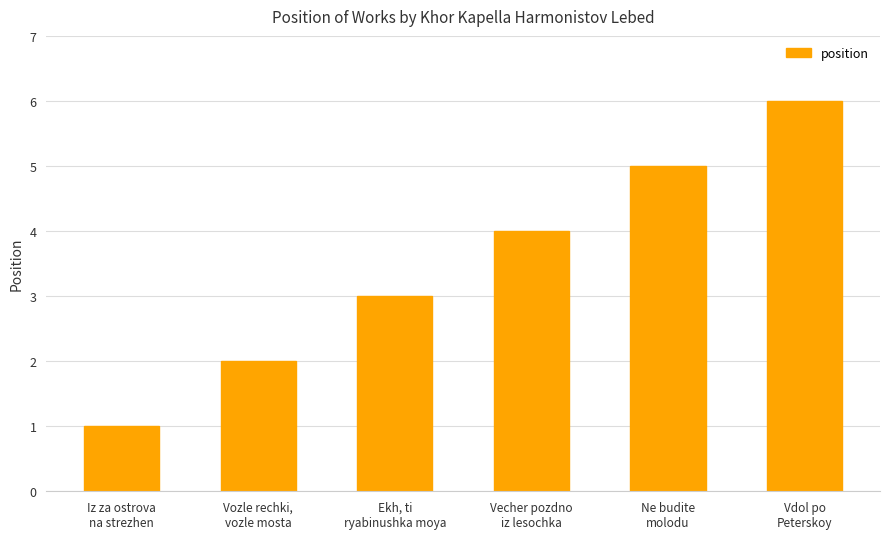

Reading left to right, list all the values displayed in this chart.

Iz za ostrova
na strezhen=1	Vozle rechki,
vozle mosta=2	Ekh, ti
ryabinushka moya=3	Vecher pozdno
iz lesochka=4	Ne budite
molodu=5	Vdol po
Peterskoy=6